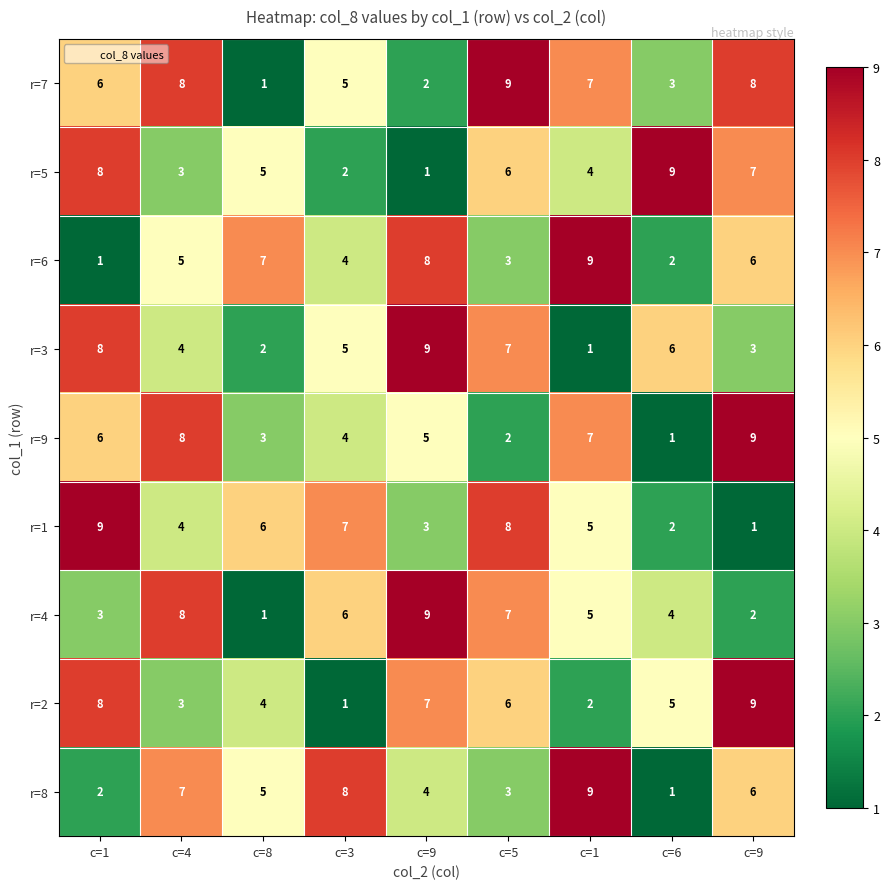

What is the minimum value shown in the chart?

1